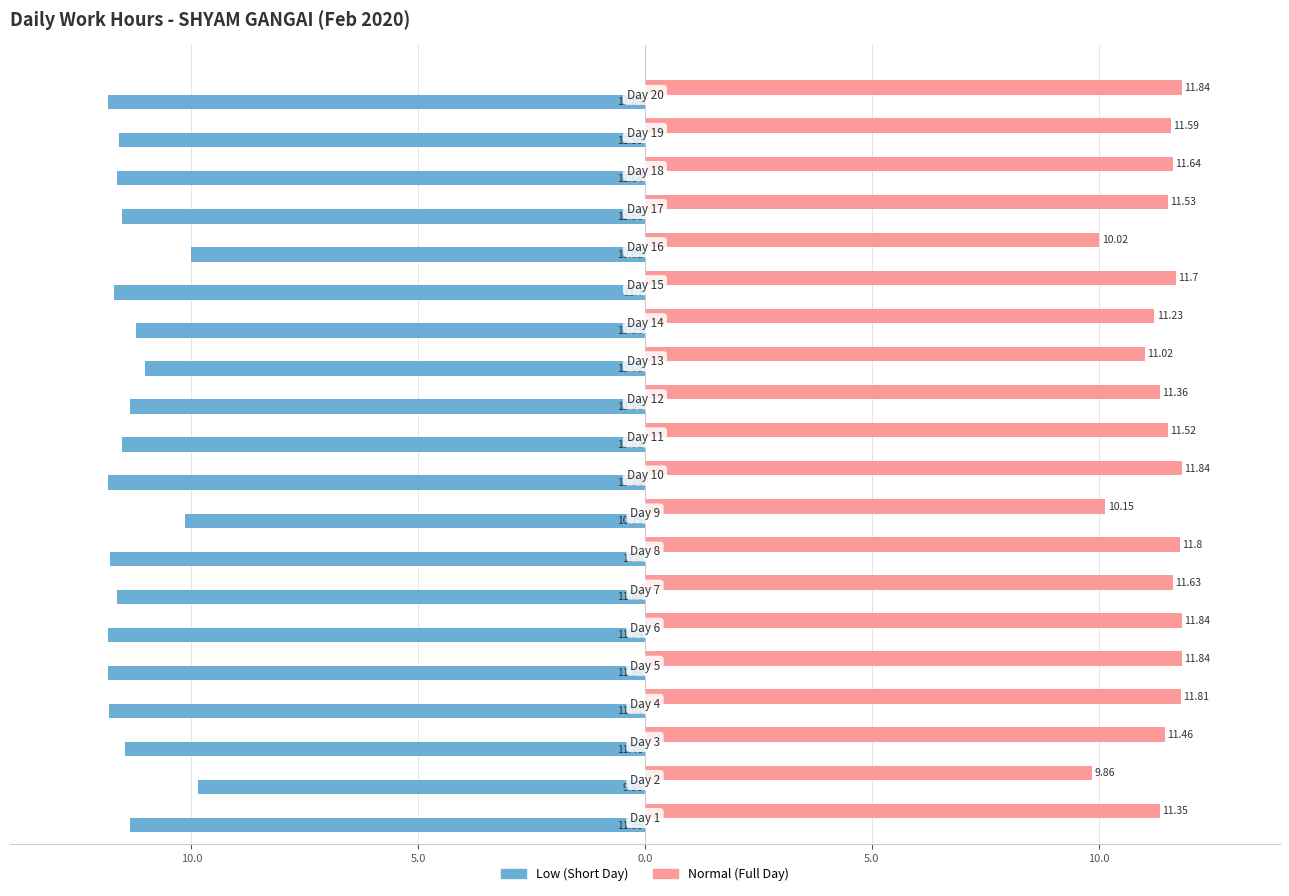

How many series are shown in this chart?

2